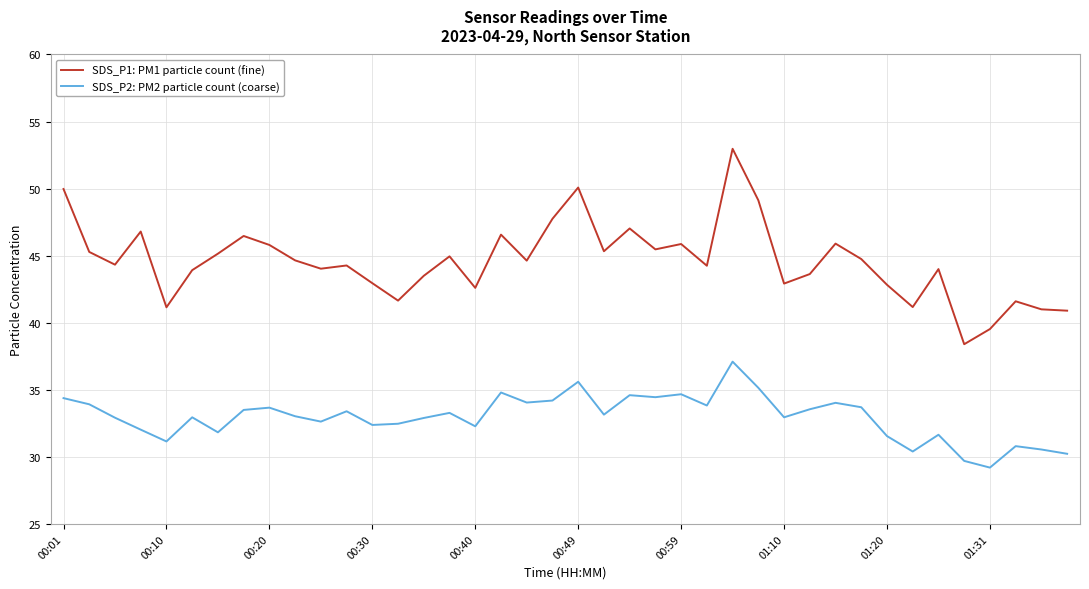

Which series has the largest range (max minus min)?

SDS_P1: PM1 particle count (fine)